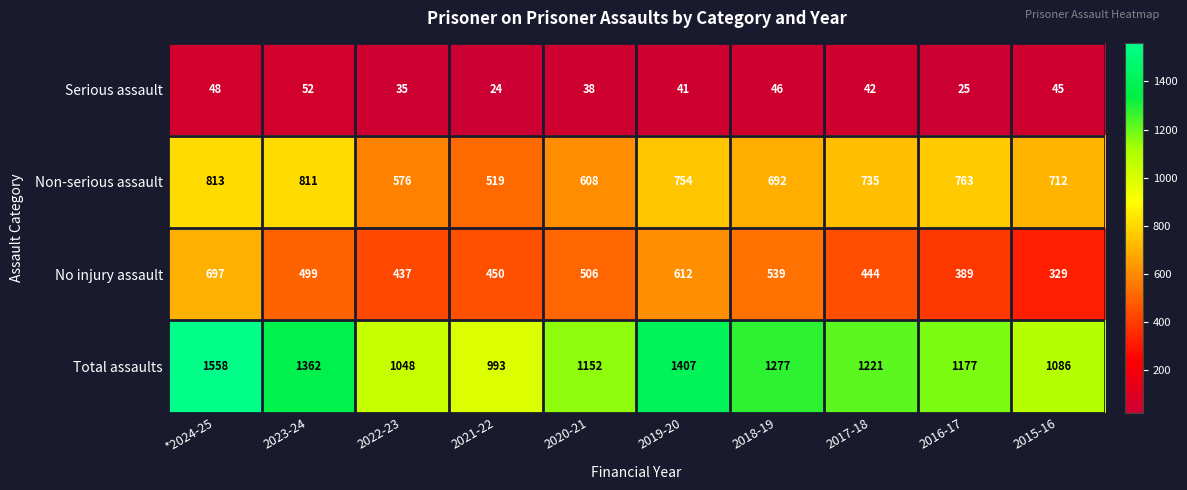

The Serious assault series shows 52 at 2023-24. True or false?

True